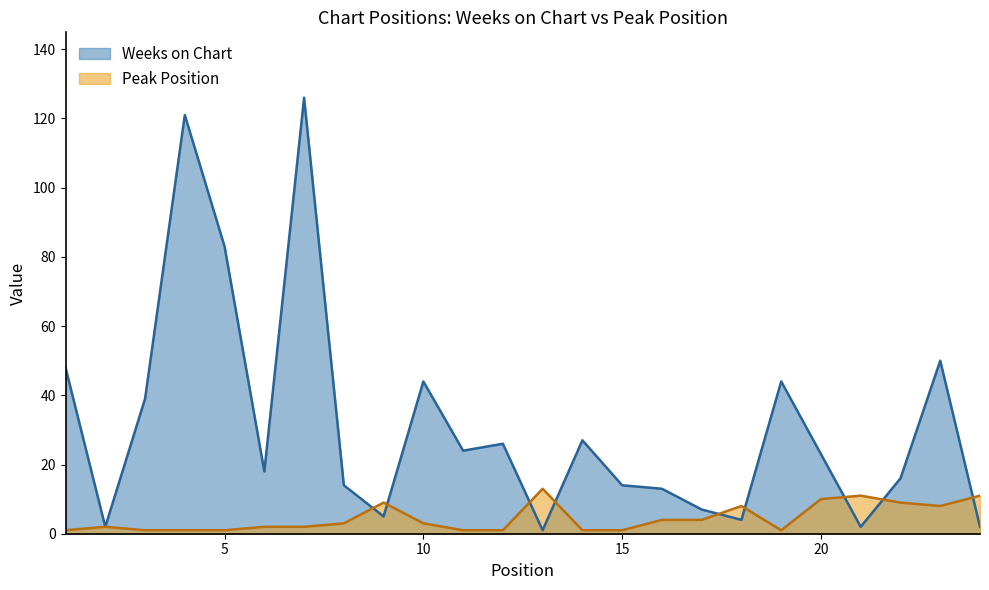

At which category is the sum across all series the highest?

7